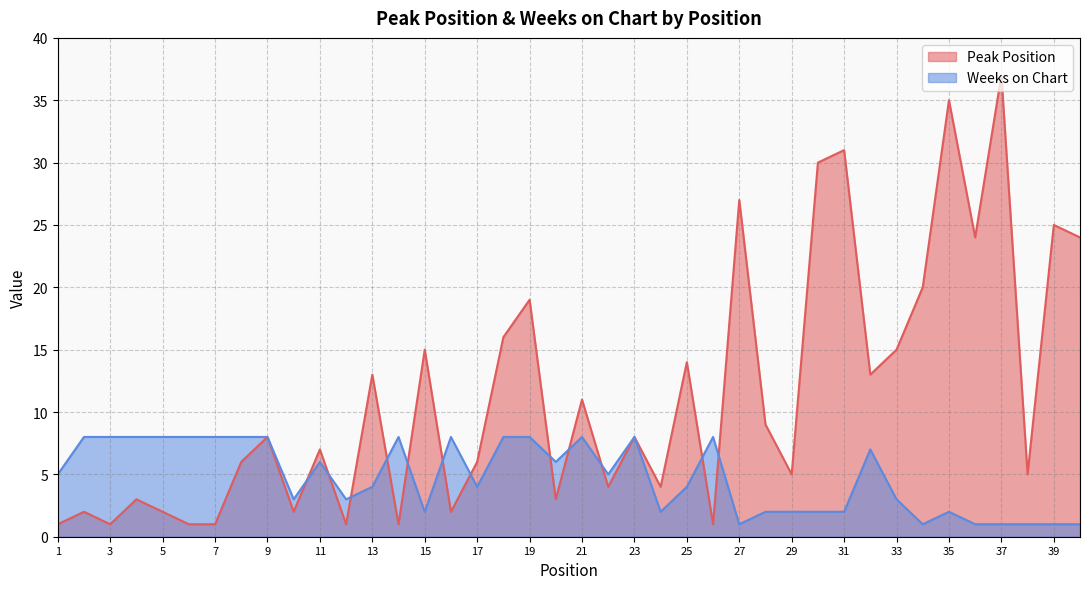

Reading left to right, list all the values displayed in this chart.

Peak Position: 1=1	2=2	3=1	4=3	5=2	6=1	7=1	8=6	9=8	10=2	11=7	12=1	13=13	14=1	15=15	16=2	17=6	18=16	19=19	20=3	21=11	22=4	23=8	24=4	25=14	26=1	27=27	28=9	29=5	30=30	31=31	32=13	33=15	34=20	35=35	36=24	37=37	38=5	39=25	40=24
Weeks on Chart: 1=5	2=8	3=8	4=8	5=8	6=8	7=8	8=8	9=8	10=3	11=6	12=3	13=4	14=8	15=2	16=8	17=4	18=8	19=8	20=6	21=8	22=5	23=8	24=2	25=4	26=8	27=1	28=2	29=2	30=2	31=2	32=7	33=3	34=1	35=2	36=1	37=1	38=1	39=1	40=1